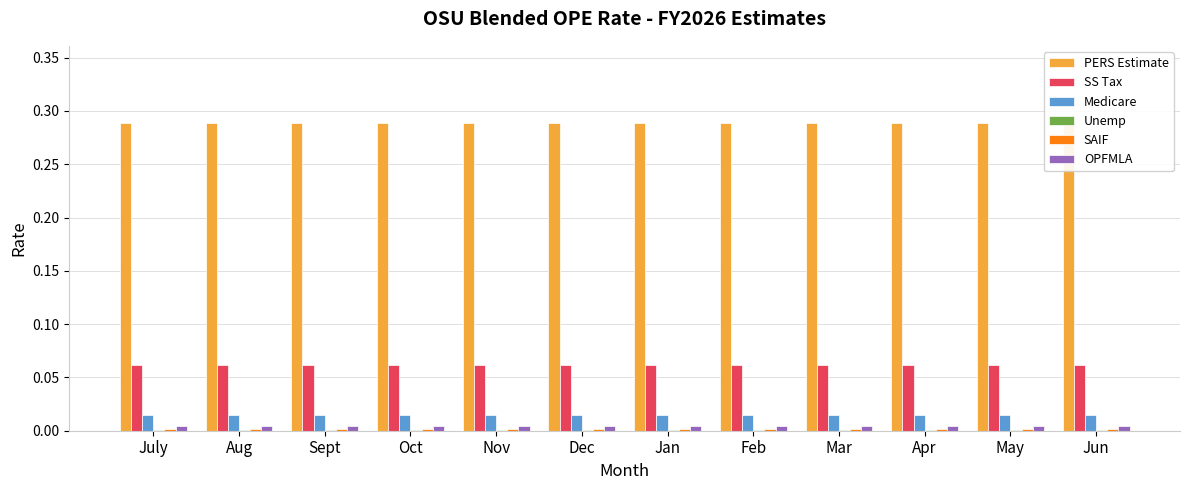

Reading left to right, list all the values displayed in this chart.

PERS Estimate: July=0.3	Aug=0.3	Sept=0.3	Oct=0.3	Nov=0.3	Dec=0.3	Jan=0.3	Feb=0.3	Mar=0.3	Apr=0.3	May=0.3	Jun=0.3
SS Tax: July=0.1	Aug=0.1	Sept=0.1	Oct=0.1	Nov=0.1	Dec=0.1	Jan=0.1	Feb=0.1	Mar=0.1	Apr=0.1	May=0.1	Jun=0.1
Medicare: July=0.0	Aug=0.0	Sept=0.0	Oct=0.0	Nov=0.0	Dec=0.0	Jan=0.0	Feb=0.0	Mar=0.0	Apr=0.0	May=0.0	Jun=0.0
Unemp: July=0.0	Aug=0.0	Sept=0.0	Oct=0.0	Nov=0.0	Dec=0.0	Jan=0.0	Feb=0.0	Mar=0.0	Apr=0.0	May=0.0	Jun=0.0
SAIF: July=0.0	Aug=0.0	Sept=0.0	Oct=0.0	Nov=0.0	Dec=0.0	Jan=0.0	Feb=0.0	Mar=0.0	Apr=0.0	May=0.0	Jun=0.0
OPFMLA: July=0.0	Aug=0.0	Sept=0.0	Oct=0.0	Nov=0.0	Dec=0.0	Jan=0.0	Feb=0.0	Mar=0.0	Apr=0.0	May=0.0	Jun=0.0